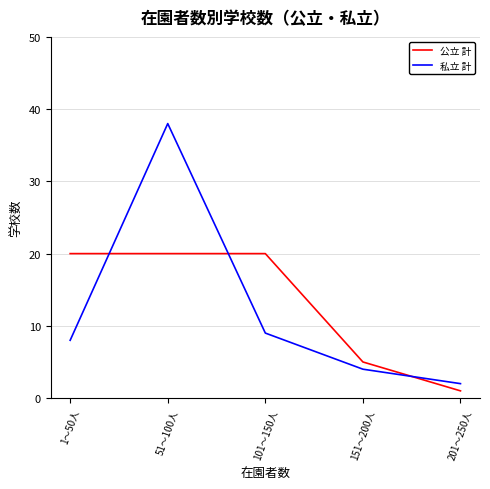

Where is 公立 計 nearest to the value 10?

151～200人